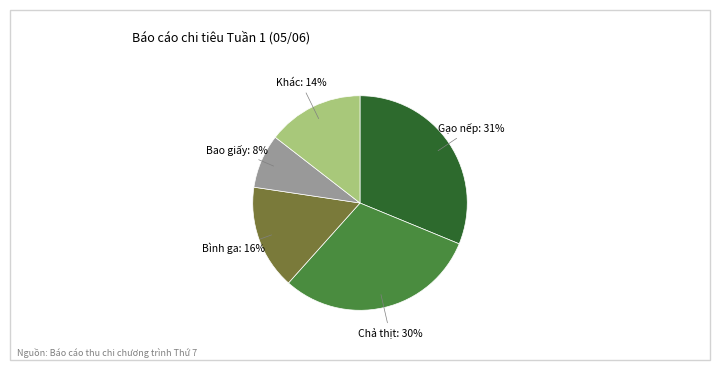

To the nearest percent, what is the difference between the largest and smallest slice percentages?

23%